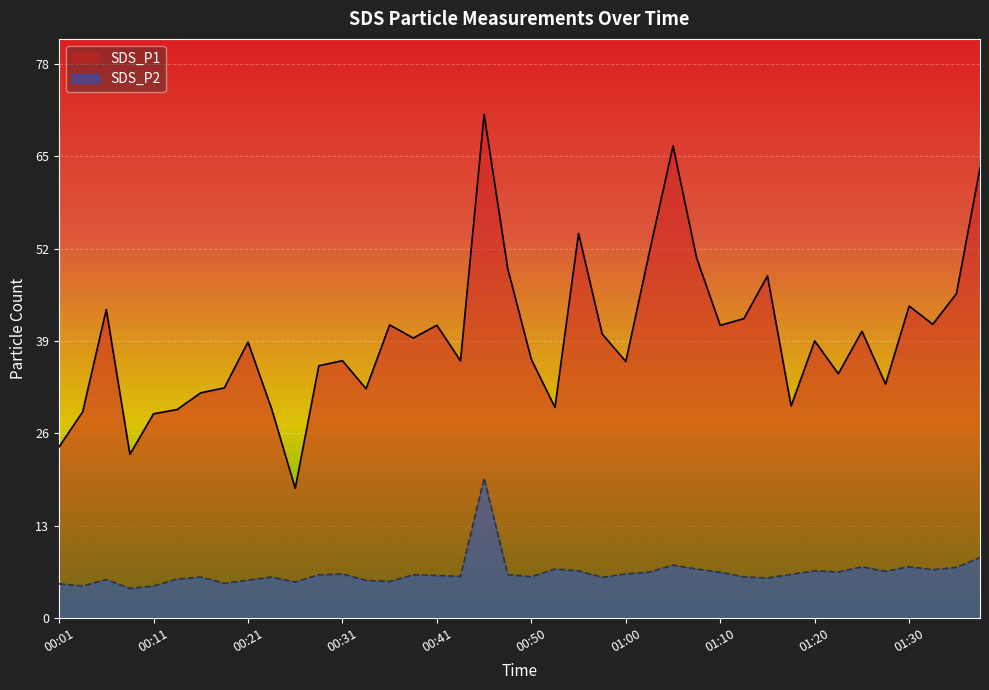

Which series changed the most between 00:06 and 01:30?

SDS_P2